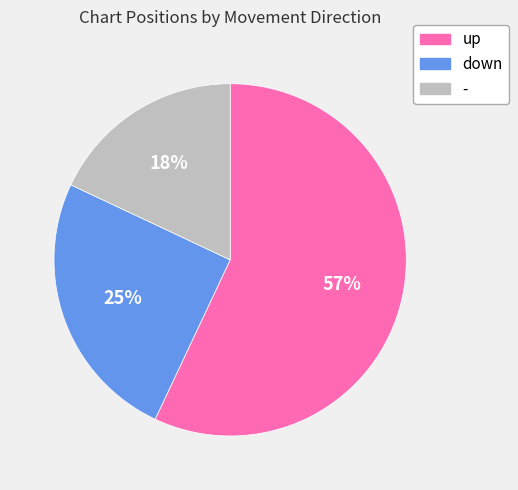

How many slices are in this pie chart?

3